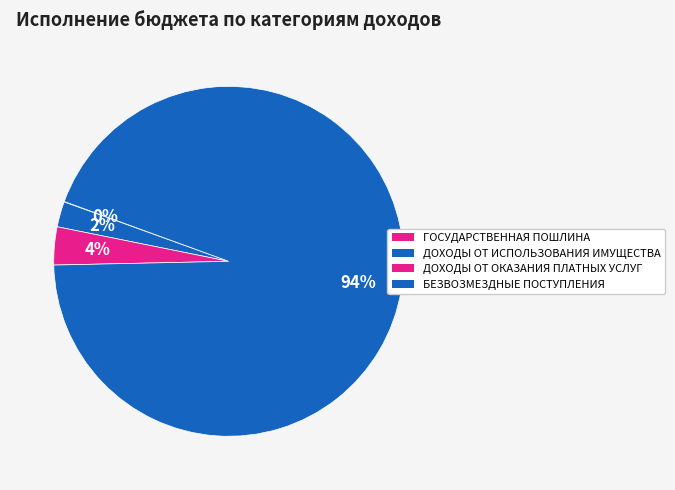

To the nearest percent, what is the difference between the largest and smallest slice percentages?

94%